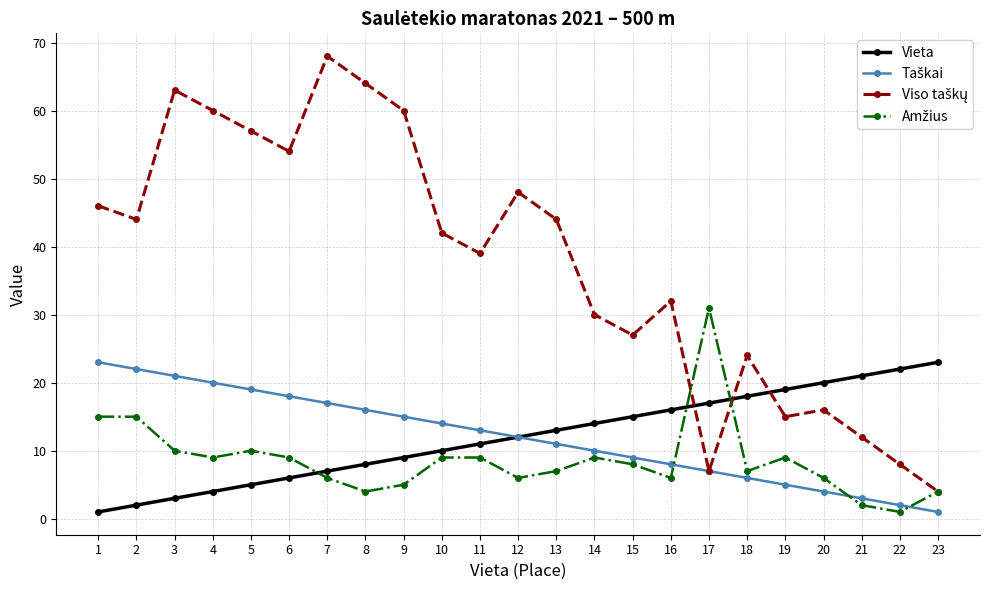

What is the greatest value displayed?

68